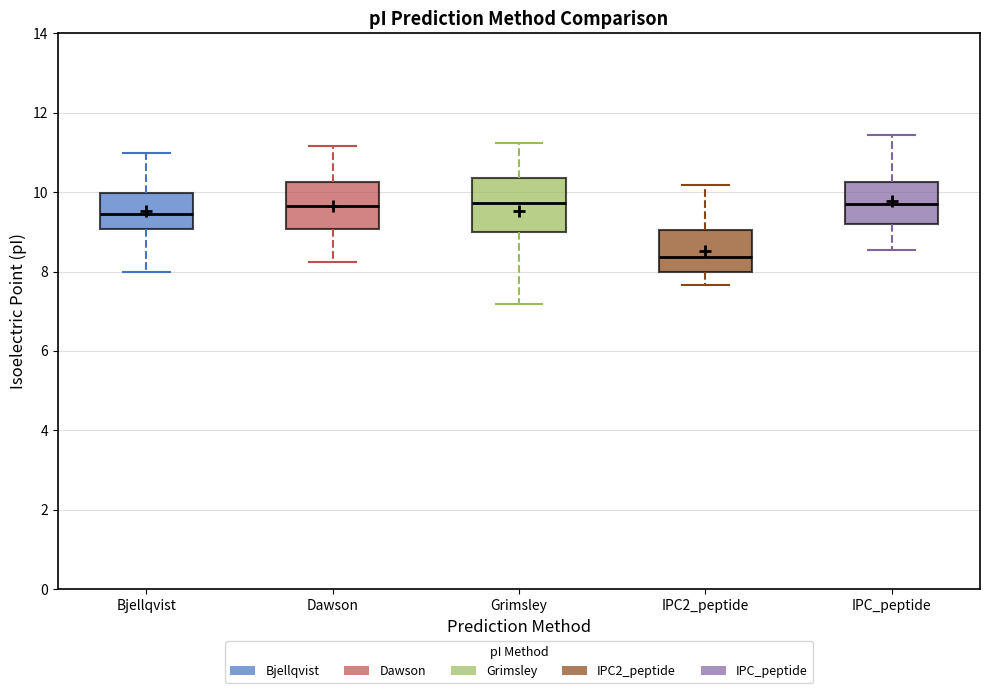

Reading left to right, read every box against the y-axis: the position of its median line, the range the box covers, and the ends of its whiskers. The values are not printed on the chart, so give them approximately, as read against the axis.

Bjellqvist: median 9.4, box 9.0 to 10.0, whiskers 8.0 to 11.0
Dawson: median 9.6, box 9.0 to 10.2, whiskers 8.2 to 11.2
Grimsley: median 9.8, box 9.0 to 10.4, whiskers 7.2 to 11.2
IPC2_peptide: median 8.4, box 8.0 to 9.0, whiskers 7.6 to 10.2
IPC_peptide: median 9.6, box 9.2 to 10.2, whiskers 8.6 to 11.4